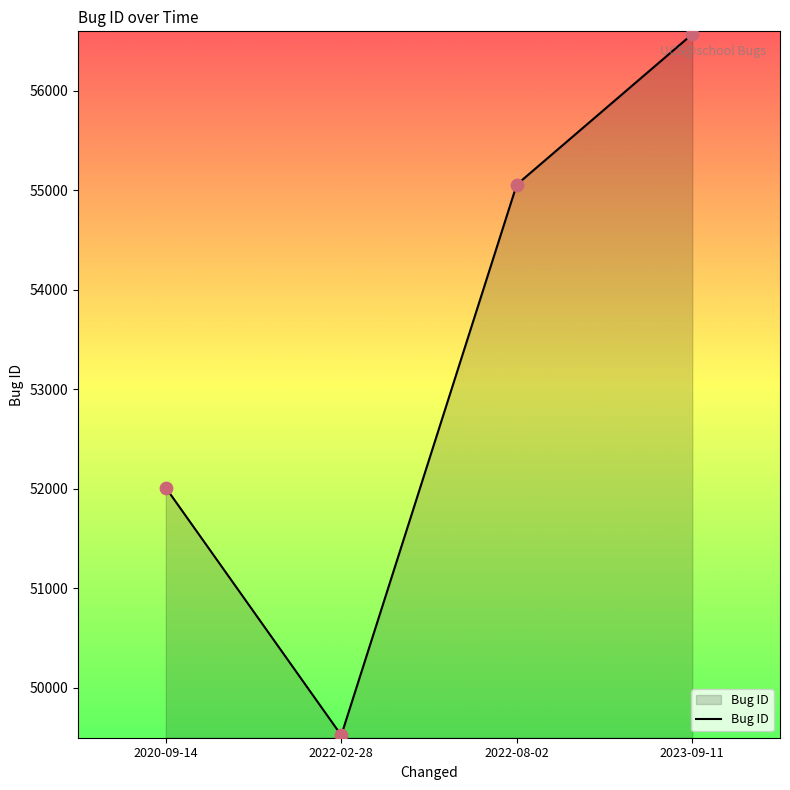

Which has a higher value, 2022-02-28 or 2022-08-02?

2022-08-02